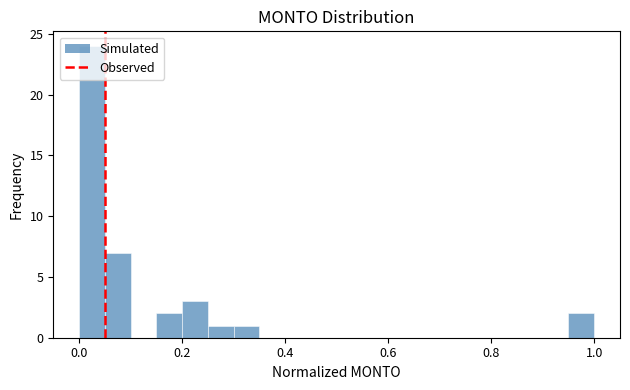

Read against the x-axis, roughly where is the centre of the tallest bar?

0.02